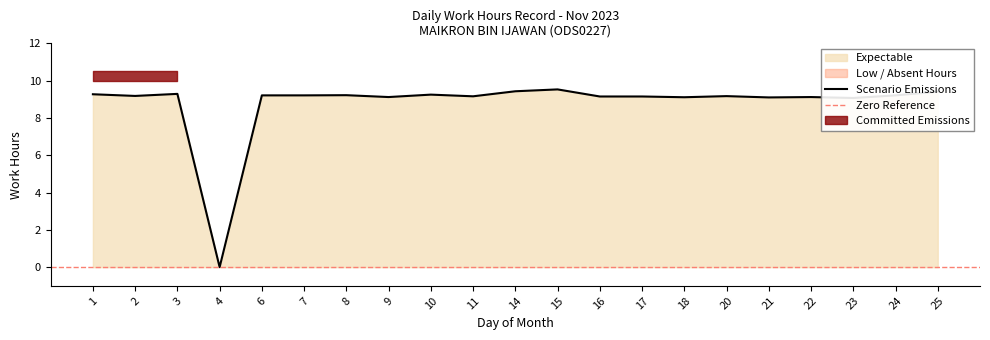

The chart shows a value of 9.2 at 24. True or false?

True